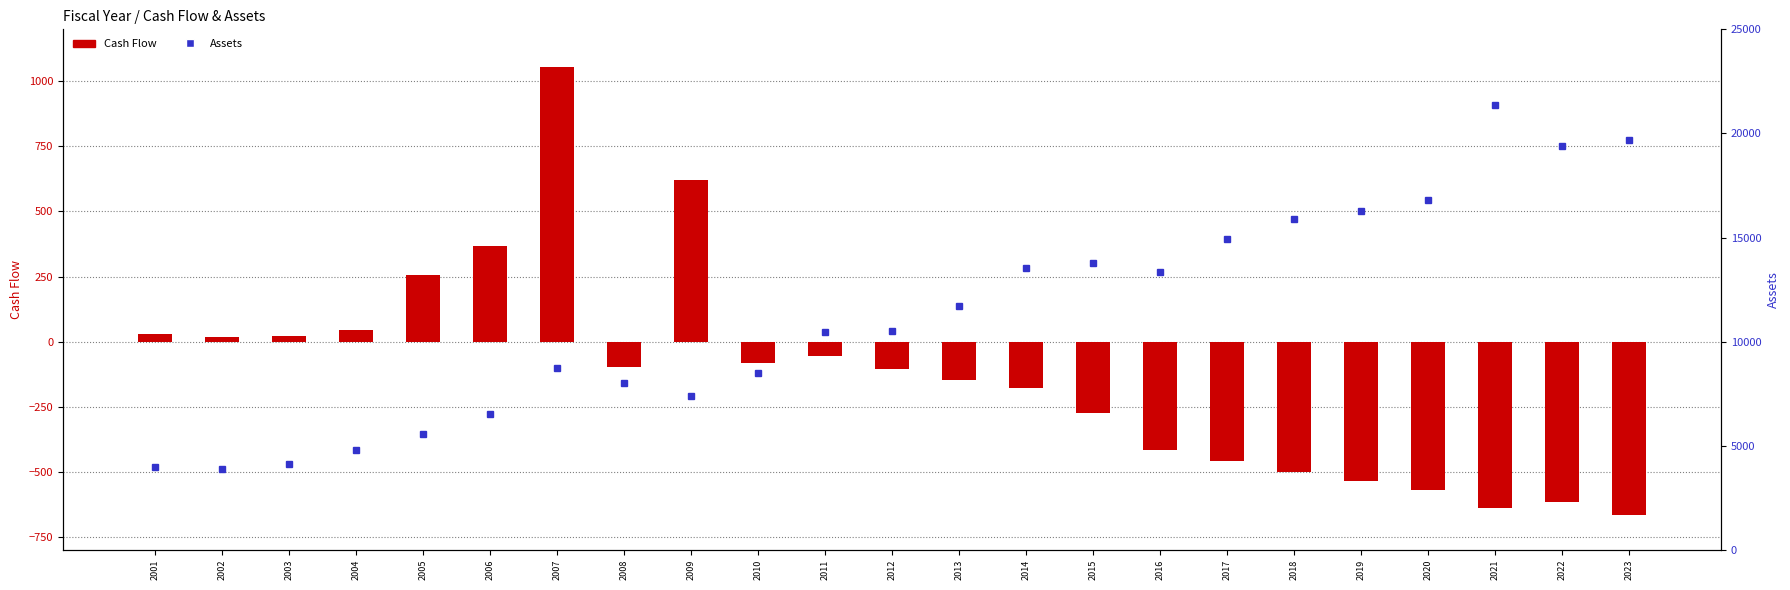

At 2021, list the series in order from largest to smallest.

Assets, Cash Flow